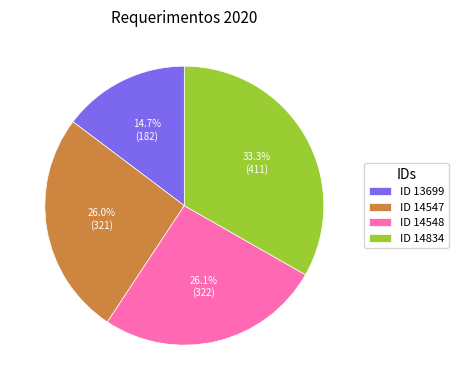

What is the total percentage of ID 13699 and ID 14548?

40.8%